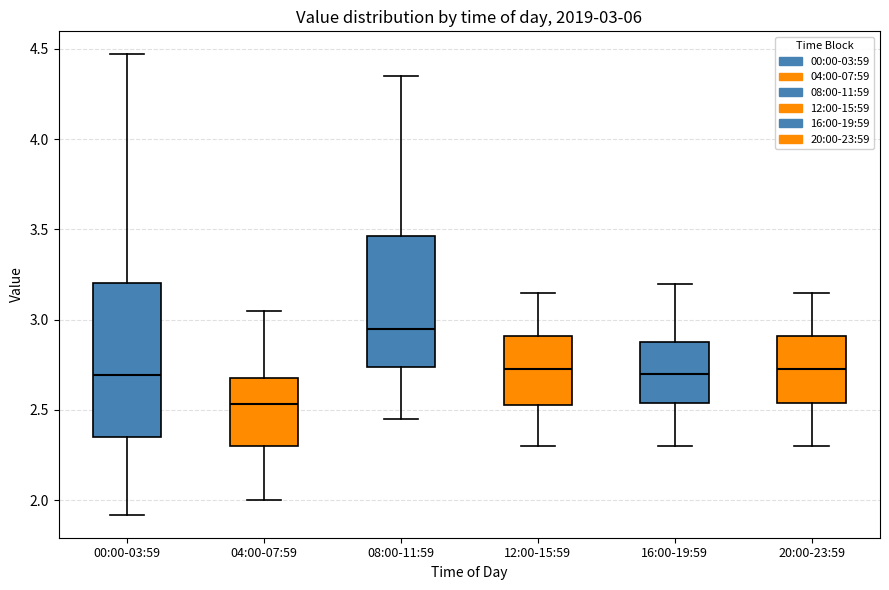

Which box's median line is the lowest?

04:00-07:59